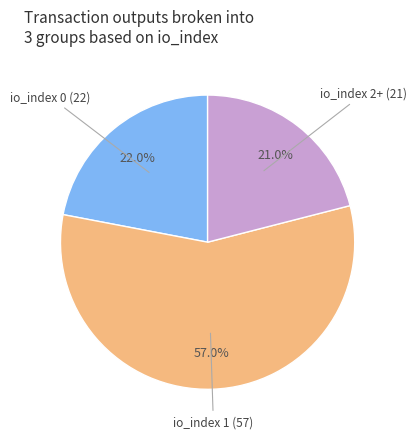

Is there a majority slice in this chart?

Yes